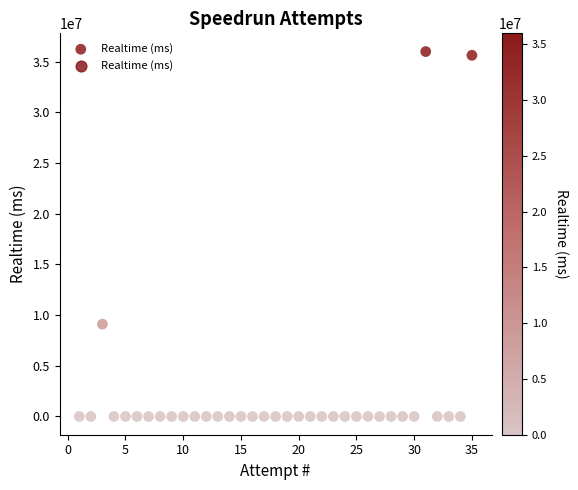

What is the range of X values (max minus min)?

34